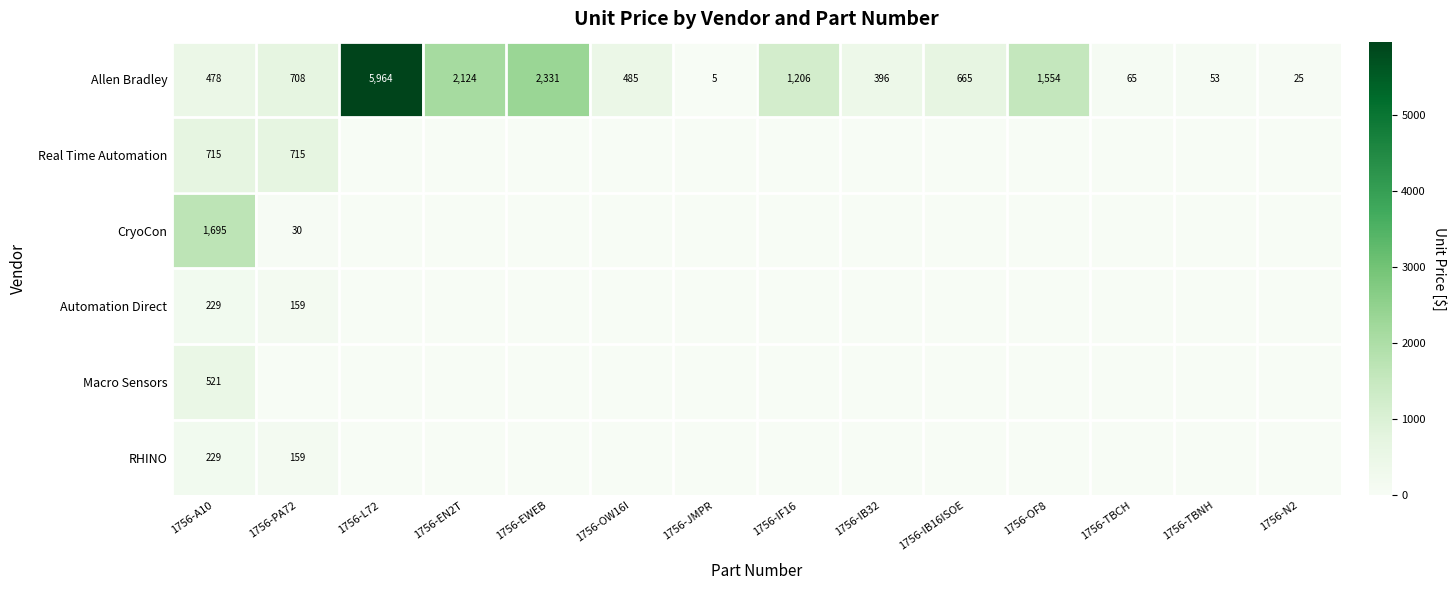

What is the difference between the Automation Direct values at 1756-A10 and 1756-PA72?

70